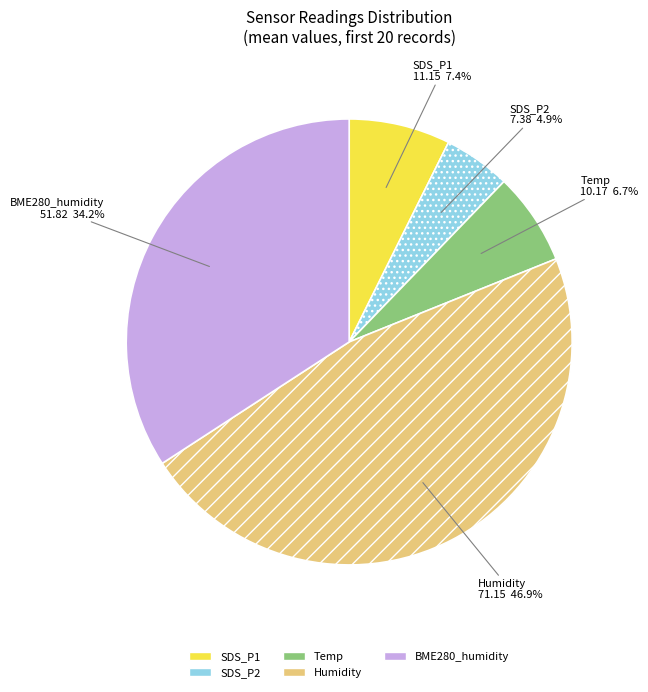

Does any single category account for the majority?

No